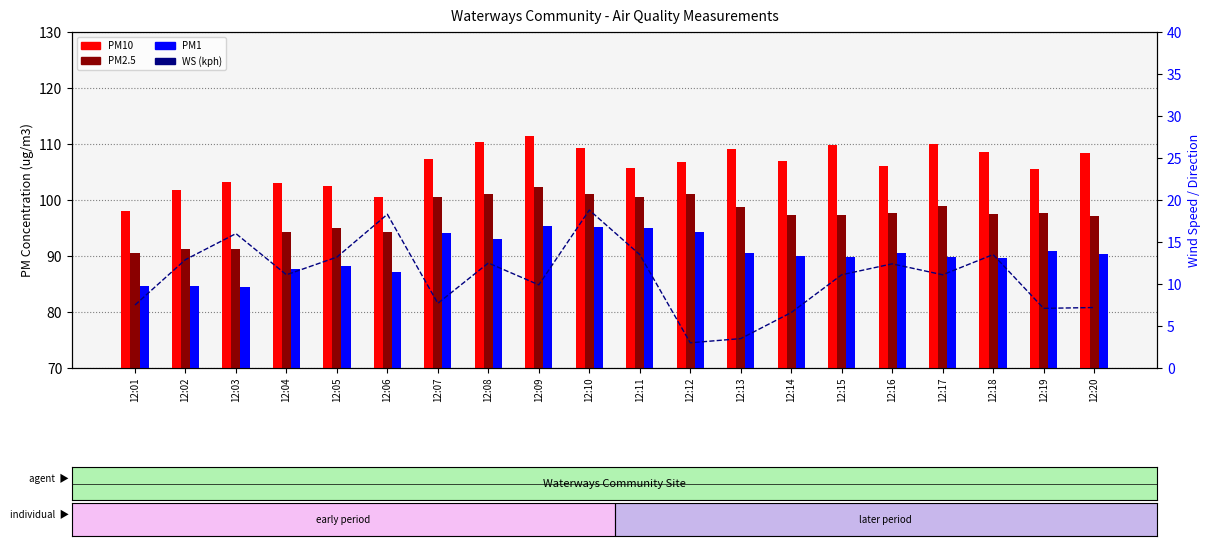

Is it true that PM1 equals 21.0 at 12:11?

False